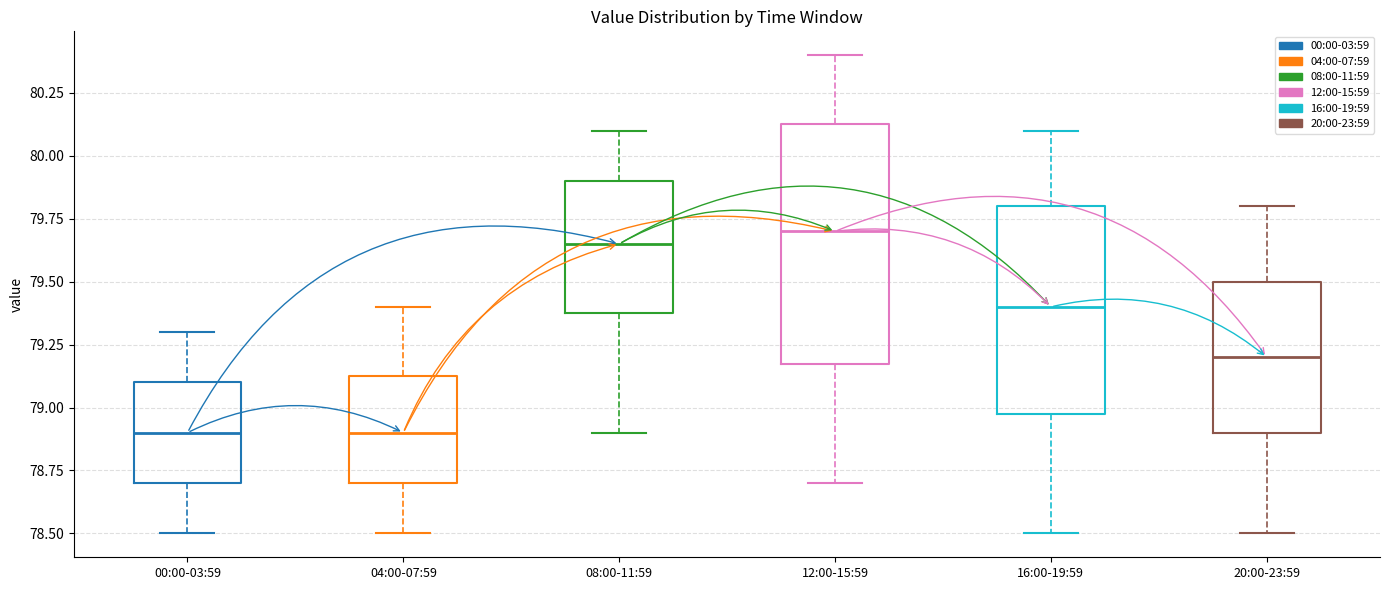

Reading left to right, transcribe this box plot: for each box, give where its median line is, the range the box spans, and where its two whiskers end, as read against the y-axis. The values are not printed on the chart, so give them approximately, as read against the axis.

00:00-03:59: median 78.90, box 78.70 to 79.10, whiskers 78.50 to 79.30
04:00-07:59: median 78.90, box 78.70 to 79.15, whiskers 78.50 to 79.40
08:00-11:59: median 79.65, box 79.40 to 79.90, whiskers 78.90 to 80.10
12:00-15:59: median 79.70, box 79.20 to 80.15, whiskers 78.70 to 80.40
16:00-19:59: median 79.40, box 79.00 to 79.80, whiskers 78.50 to 80.10
20:00-23:59: median 79.20, box 78.90 to 79.50, whiskers 78.50 to 79.80